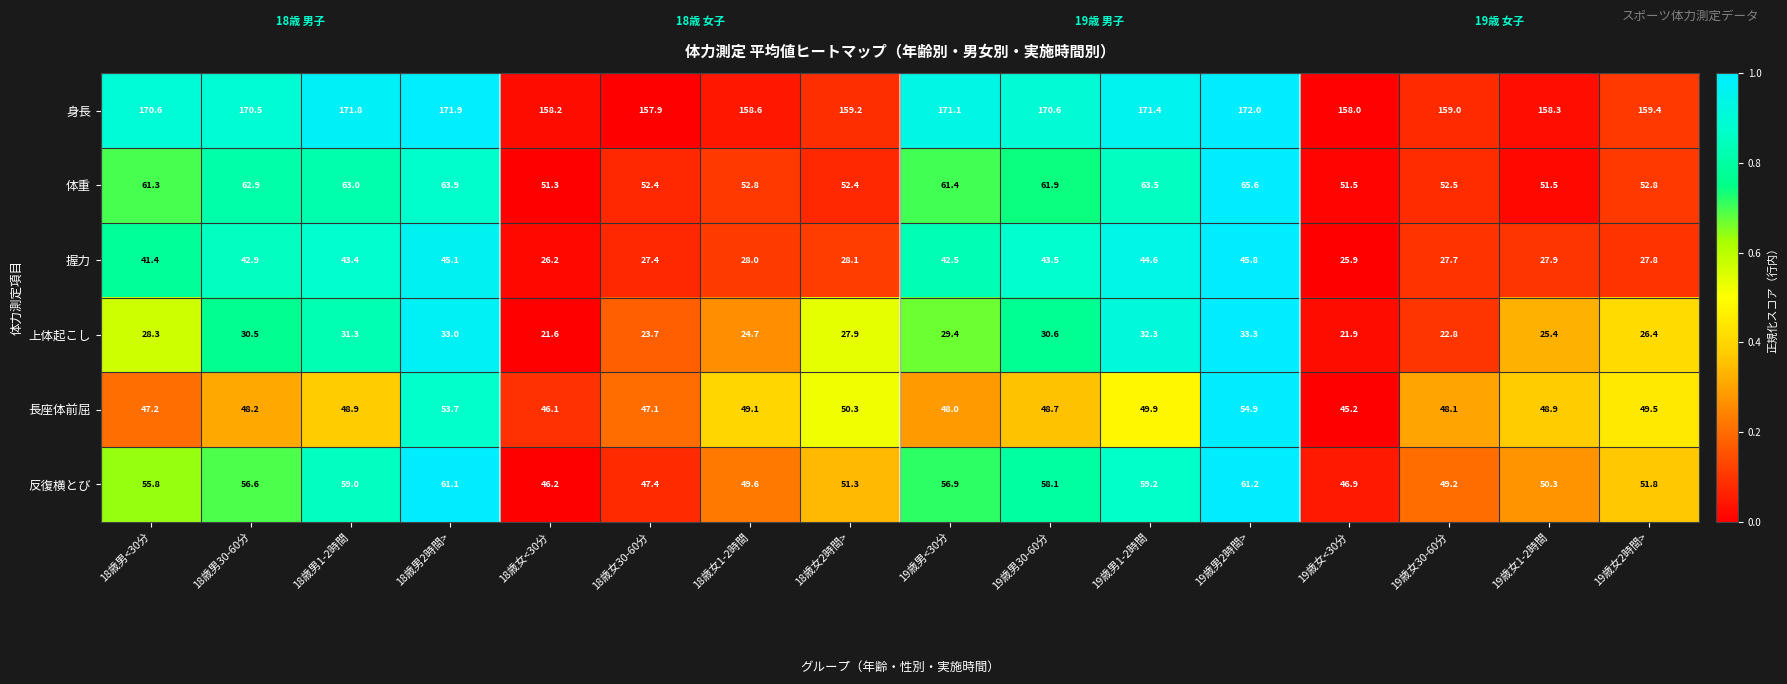

True or false: 握力 has a value of 44.9 at 19歳女30-60分.

False